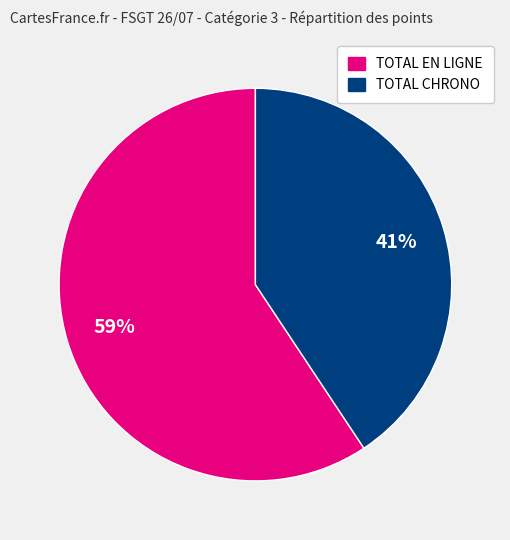

Is there a majority slice in this chart?

Yes